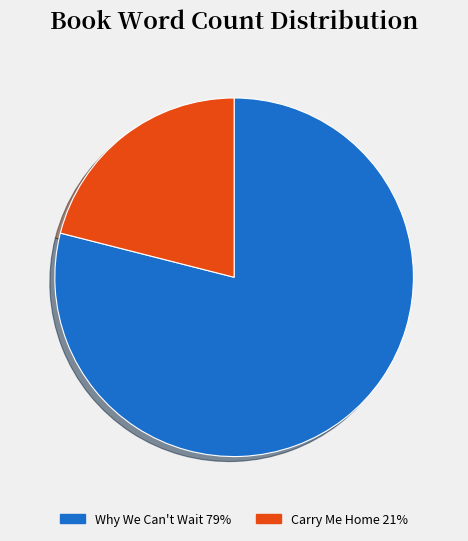

Between Carry Me Home and Why We Can't Wait, which is larger?

Why We Can't Wait